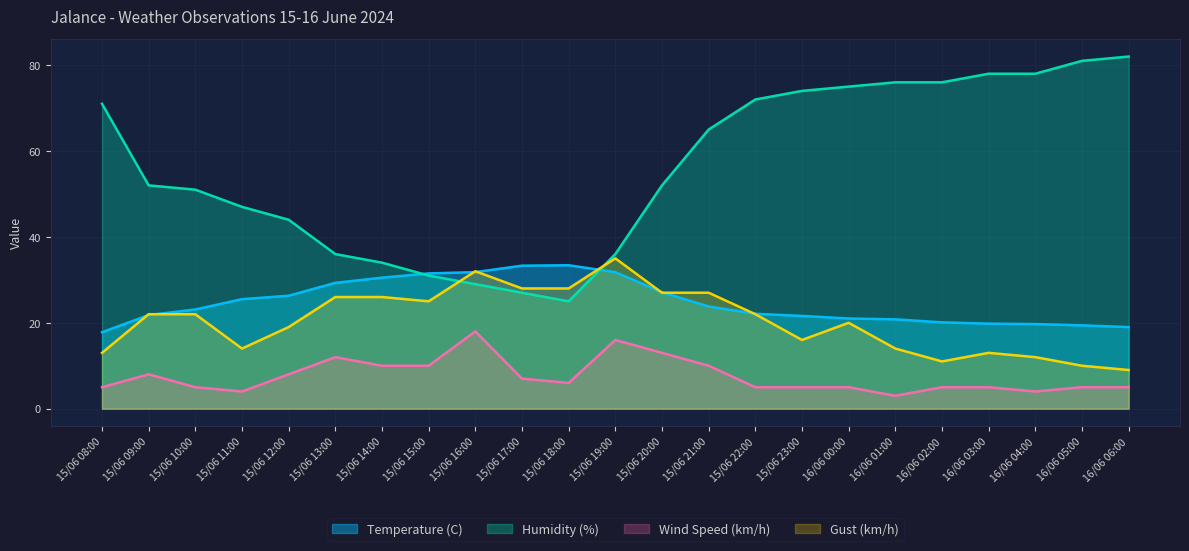

What is the label of the 17th point from the right?

15/06 14:00